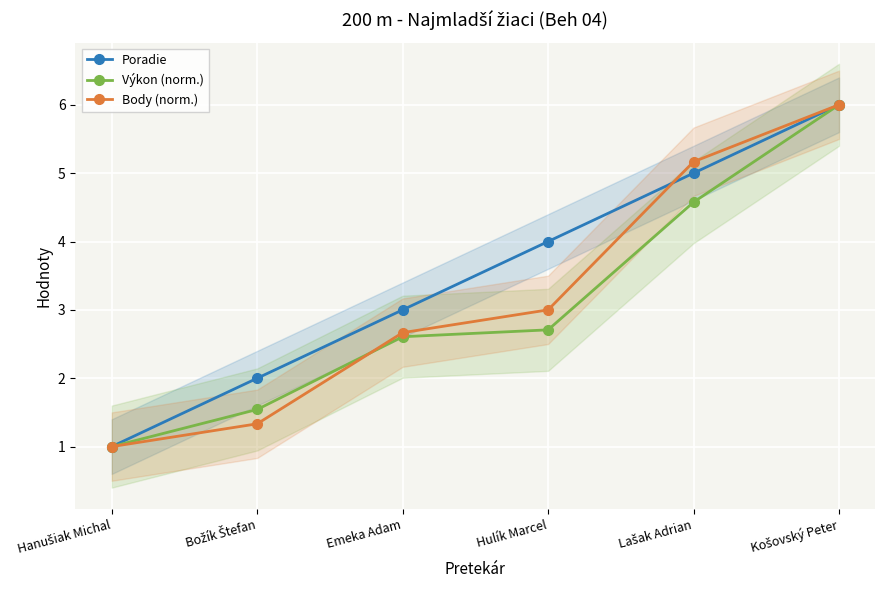

Reading left to right, transcribe all the data shown in this chart.

Poradie: Hanušiak Michal=1.0	Božík Štefan=2.0	Emeka Adam=3.0	Hulík Marcel=4.0	Lašak Adrian=5.0	Košovský Peter=6.0
Výkon (norm.): Hanušiak Michal=1.0	Božík Štefan=1.5	Emeka Adam=2.6	Hulík Marcel=2.7	Lašak Adrian=4.6	Košovský Peter=6.0
Body (norm.): Hanušiak Michal=1.0	Božík Štefan=1.3	Emeka Adam=2.7	Hulík Marcel=3.0	Lašak Adrian=5.2	Košovský Peter=6.0